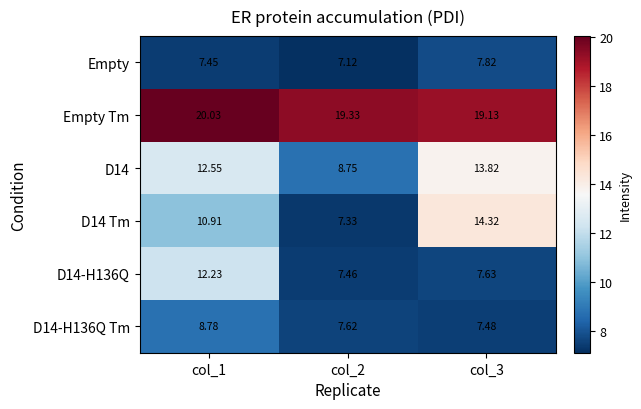

Is the value of D14-H136Q Tm at col_3 greater than the value of Empty Tm at col_3?

No